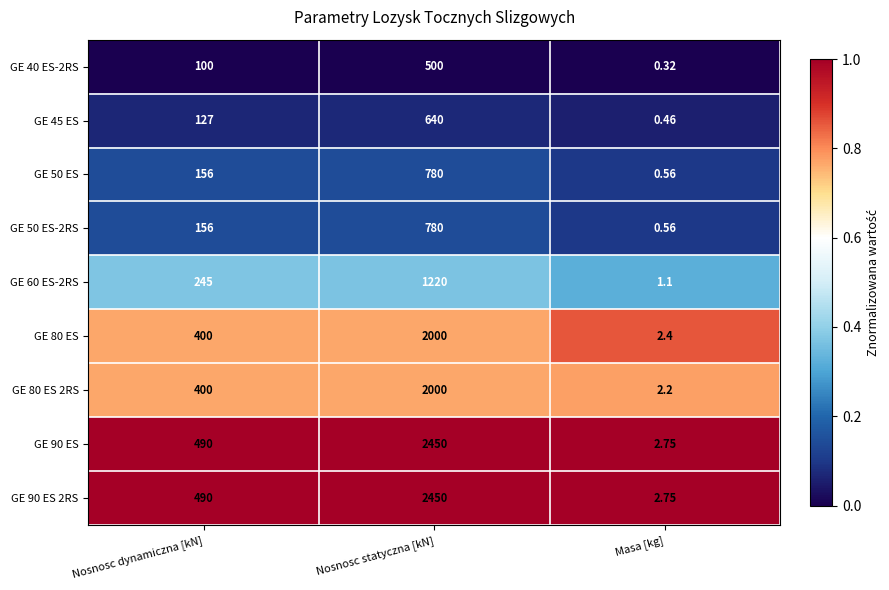

At which category is the sum across all series the highest?

Nosnosc statyczna [kN]